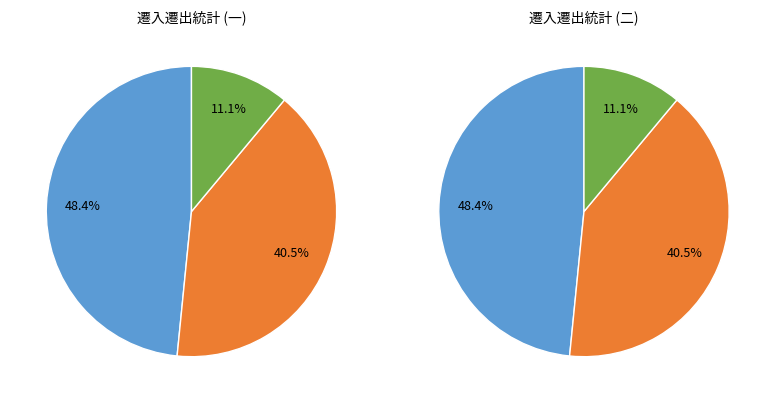

How many segments does this pie chart have?

3